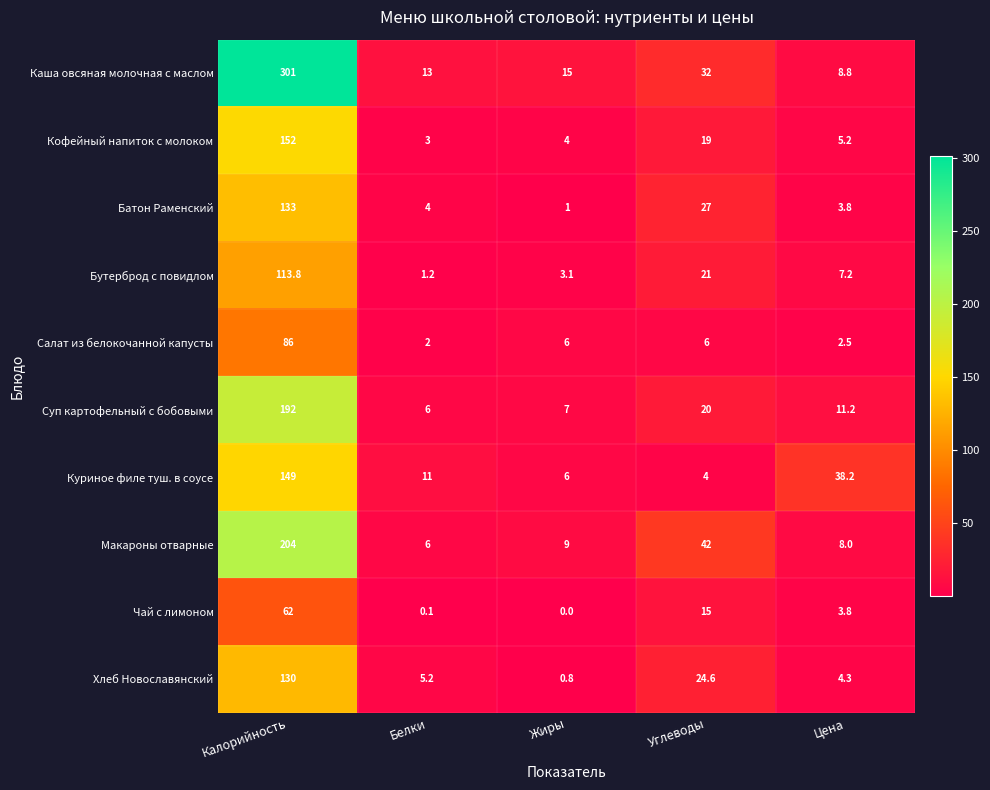

What is the difference between the highest and lowest values at Калорийность?

239.0